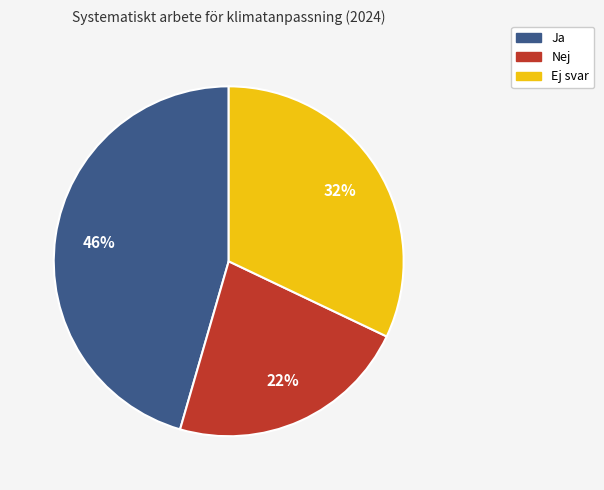

Does Ja account for over 50% of the chart?

No